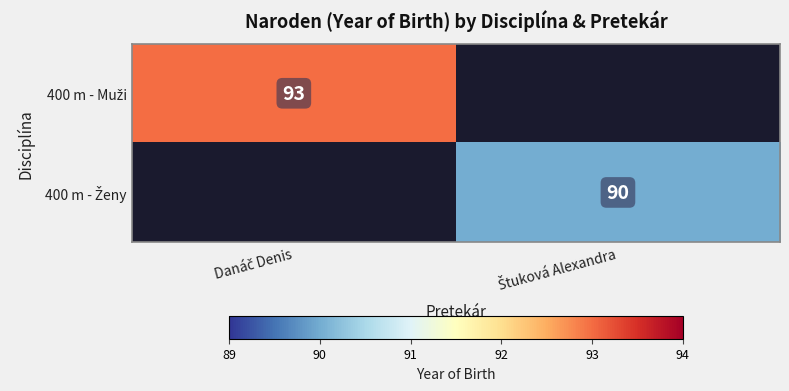

Is the value of 400 m - Muži at Danáč Denis greater than the value of 400 m - Ženy at Štuková Alexandra?

Yes